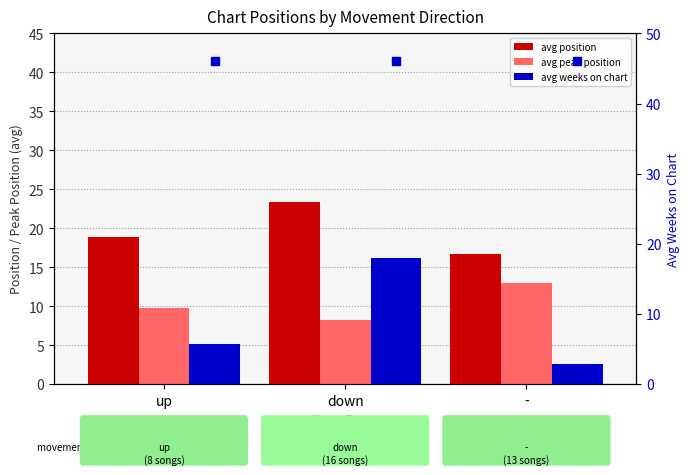

What is the sum of the avg weeks on chart values at - and down?

21.0